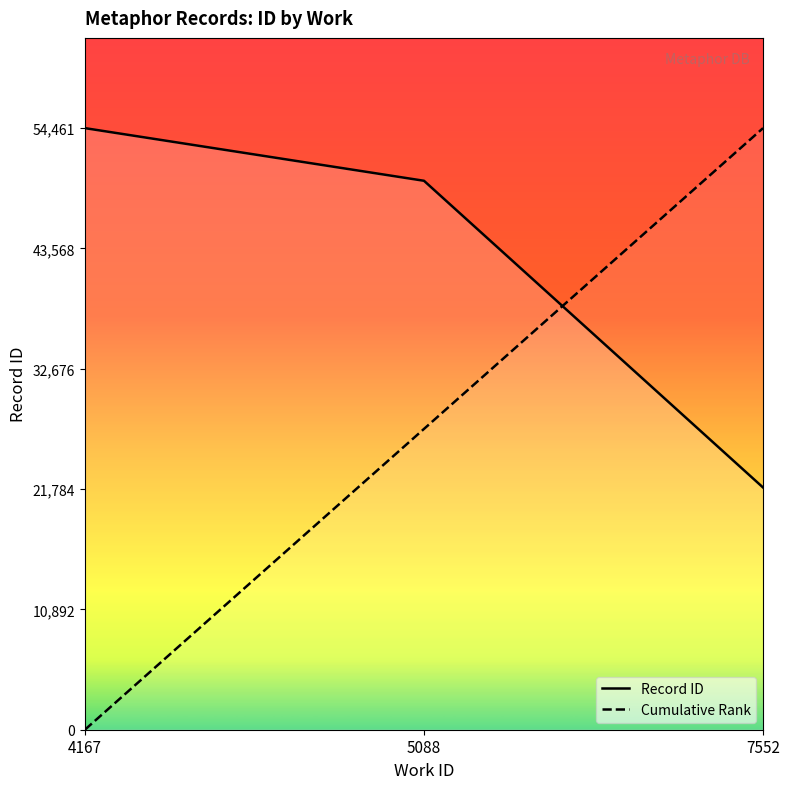

At which label does Cumulative Rank first exceed 27230?

5088